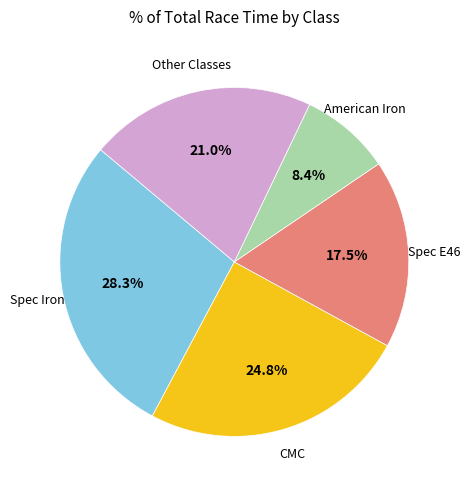

Is there any slice that represents more than half of the pie?

No